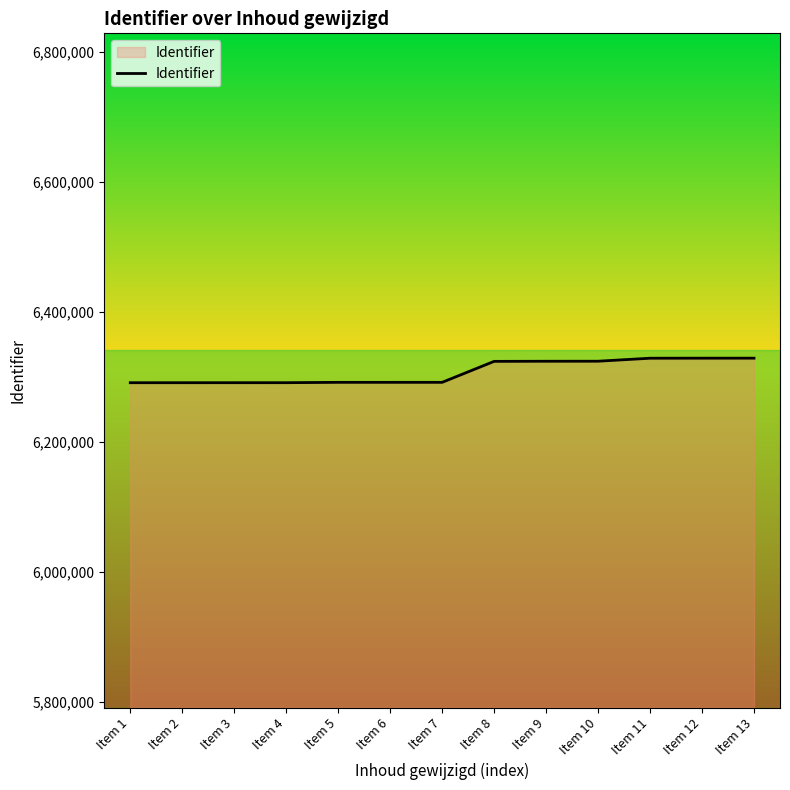

Between Item 13 and Item 7, which is larger?

Item 13